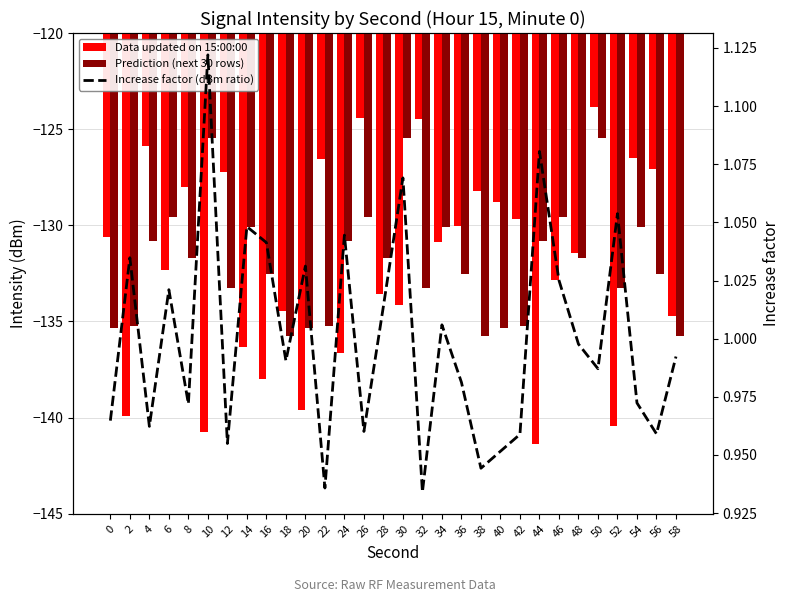

At which category is the sum across all series the highest?

50